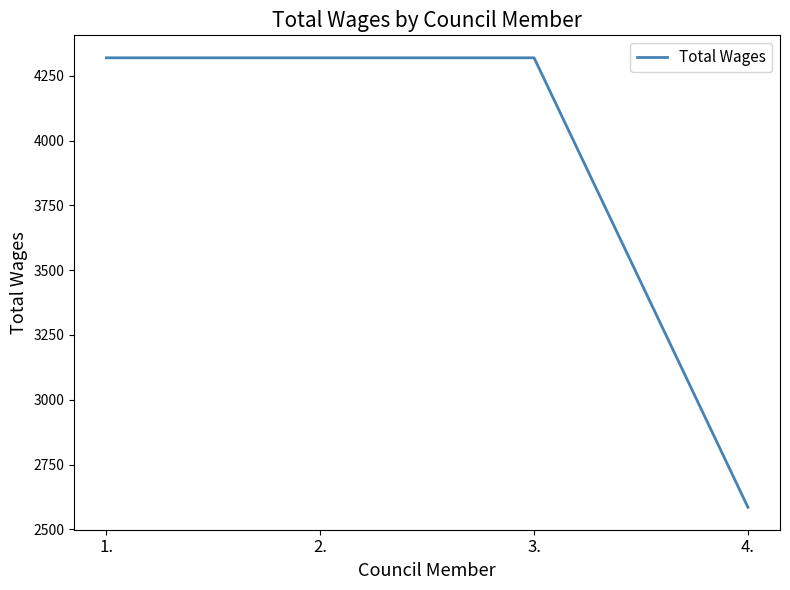

What value does the data have at 1., to the nearest 50?

4300